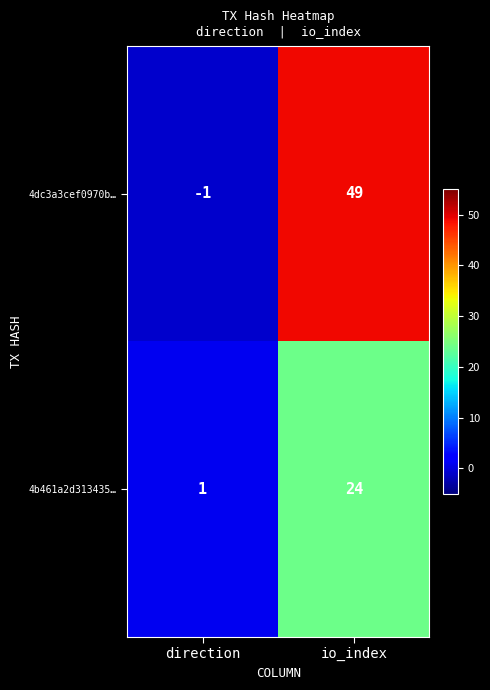

What is the difference between the maximum and minimum values in the 4dc3a3cef0970b… series?

50